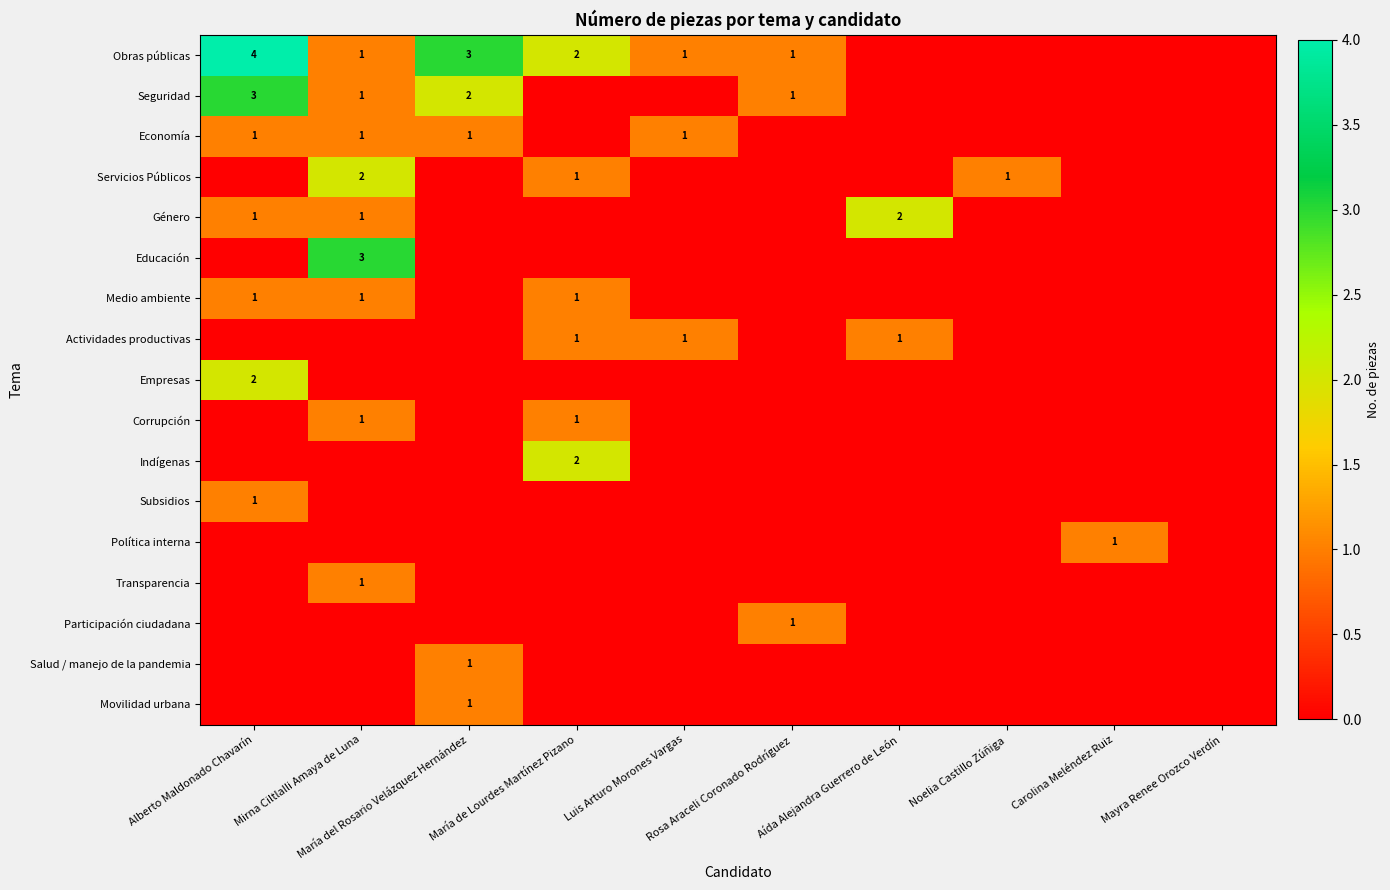

Count the Salud / manejo de la pandemia values in the range 0 to 1.

10